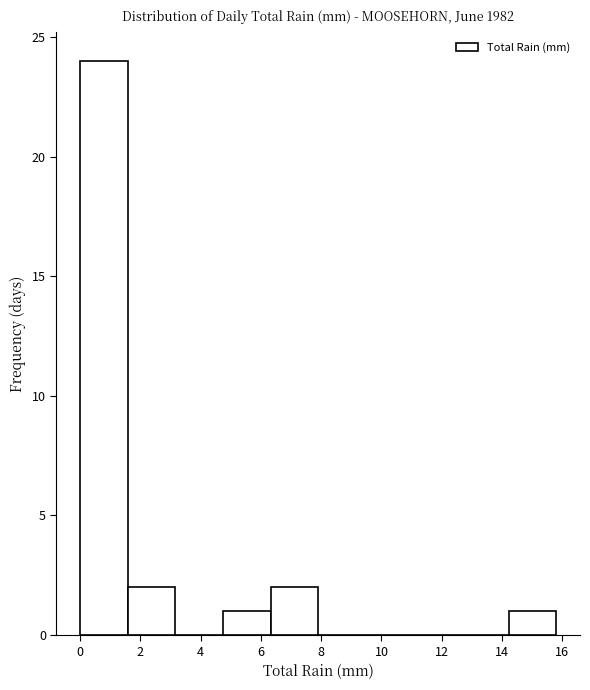

Reading left to right, transcribe this chart: for each bar, give the range it covers on the x-axis and its height. Neither the bar edges nor the heights are printed on the chart, so give them approximately, as read against the axes.

0.00 to 1.58: 24
1.58 to 3.16: 2
3.16 to 4.74: 0
4.74 to 6.32: 1
6.32 to 7.90: 2
7.90 to 9.48: 0
9.48 to 11.06: 0
11.06 to 12.64: 0
12.64 to 14.22: 0
14.22 to 15.80: 1